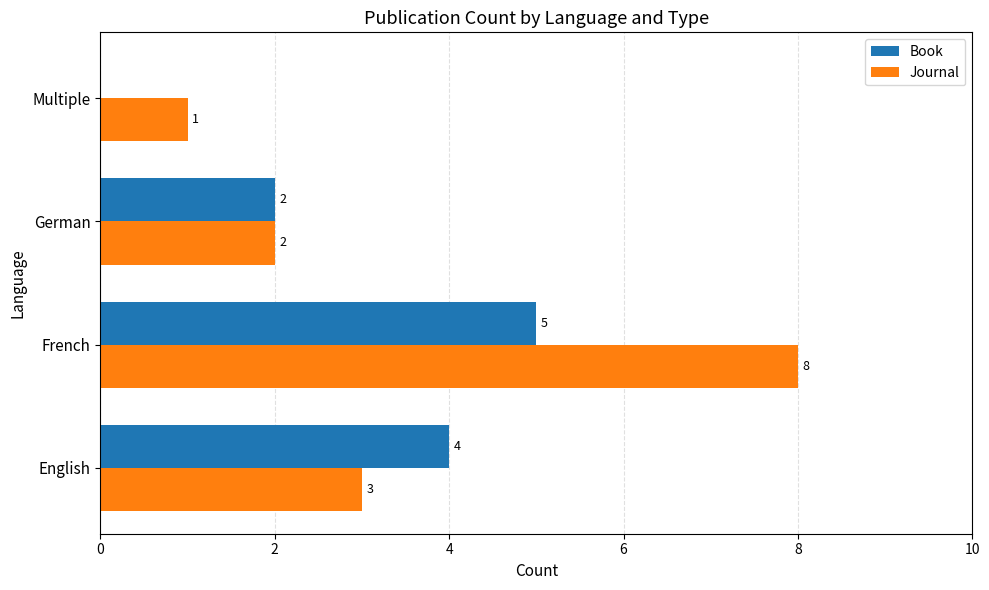

Count the Book values in the range 2 to 5.

3